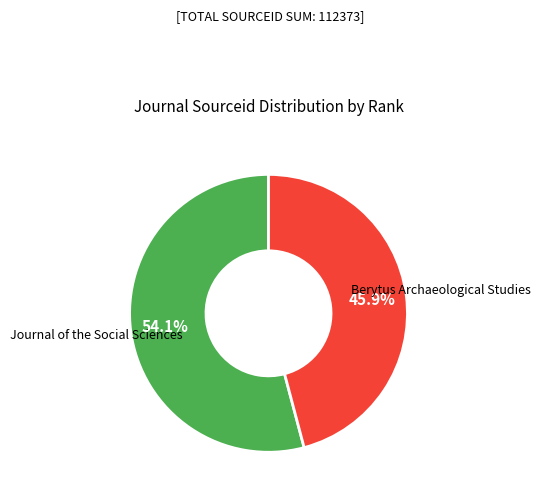

Do Berytus Archaeological Studies and Journal of the Social Sciences together represent more than half of the pie?

Yes